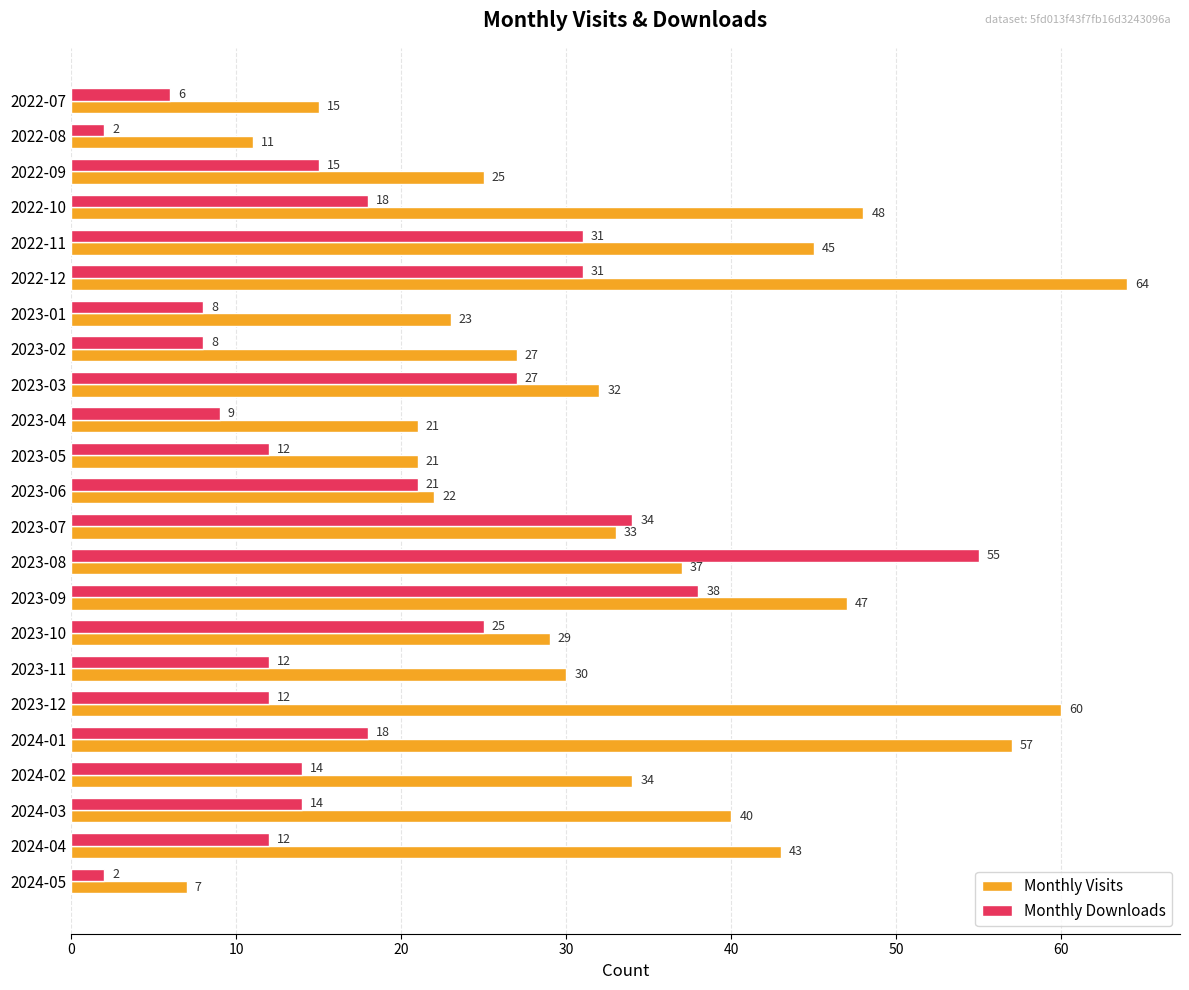

How many data points does each series have?

23